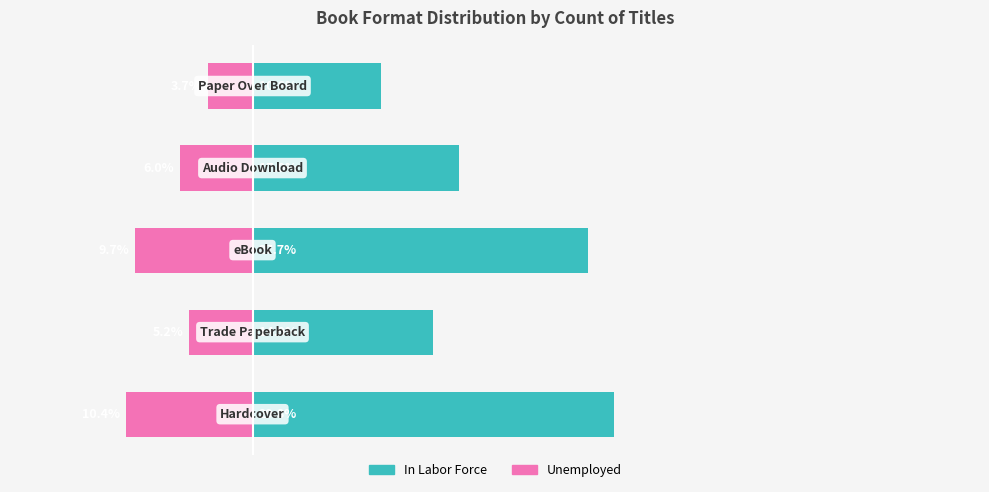

Reading left to right, transcribe all the data shown in this chart.

In Labor Force: 29.8	14.9	27.7	17.0	10.6
Unemployed: -10.4	-5.2	-9.7	-6.0	-3.7